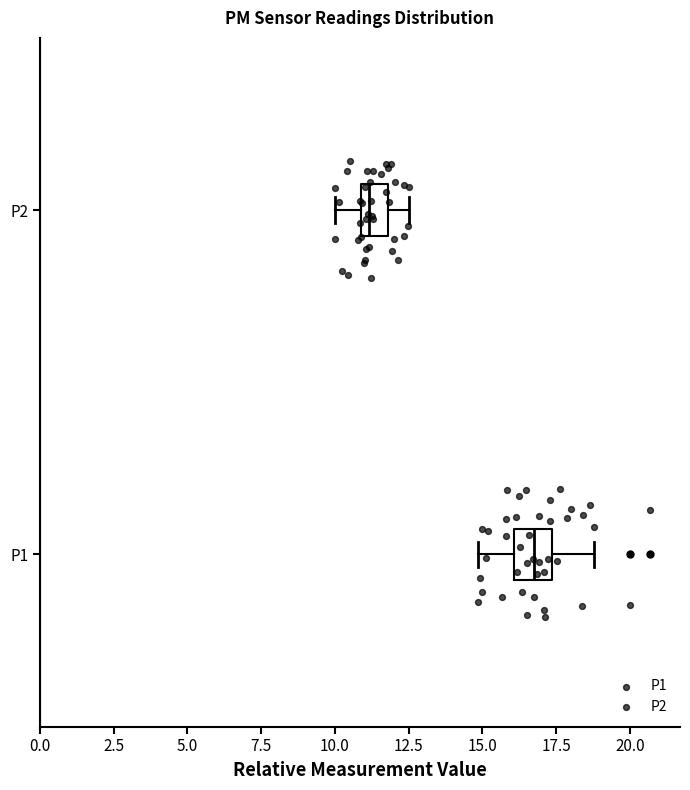

Which box's median line is the furthest to the left?

P2